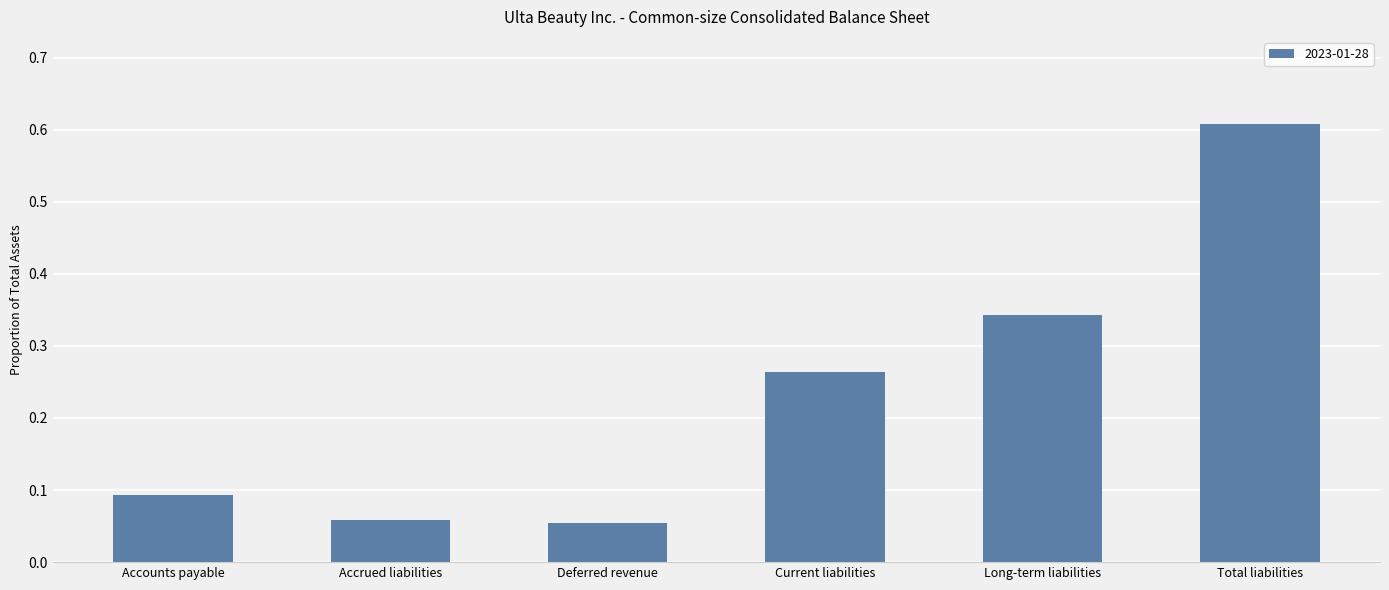

Which has a higher value, Current liabilities or Total liabilities?

Total liabilities